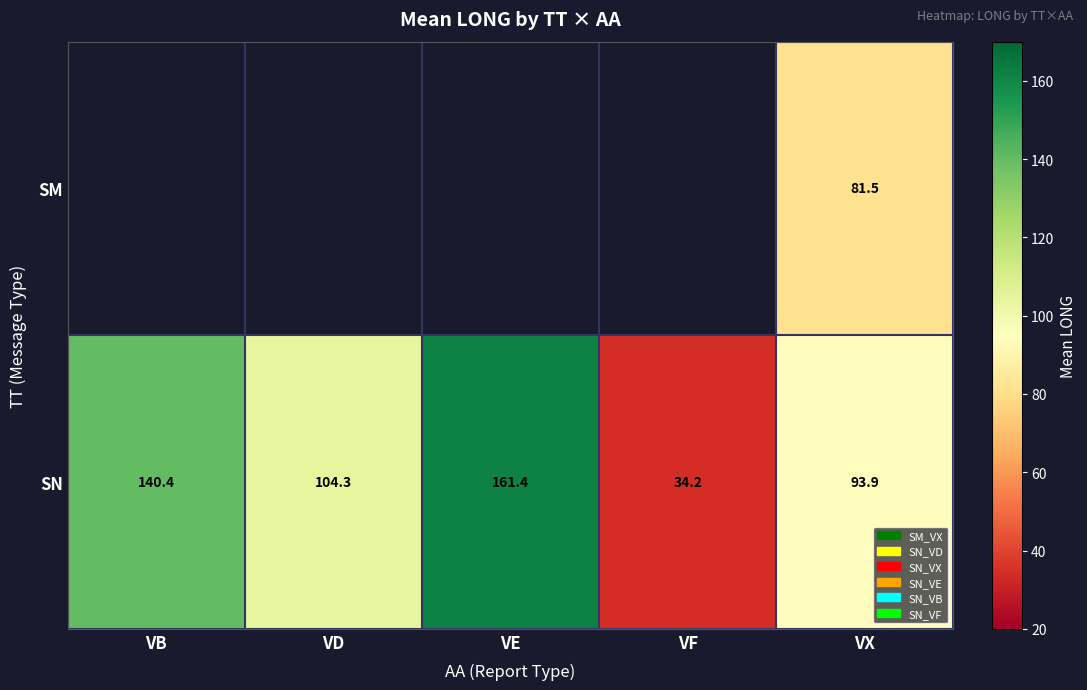

At which label does SN reach its minimum?

VF